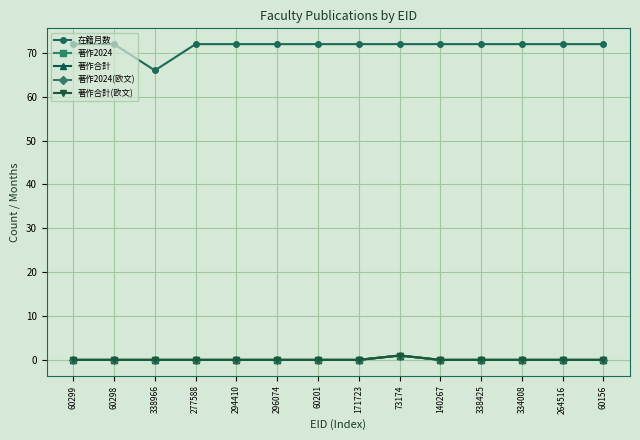

True or false: 著作2024(欧文) and 著作合計 intersect in this chart.

False